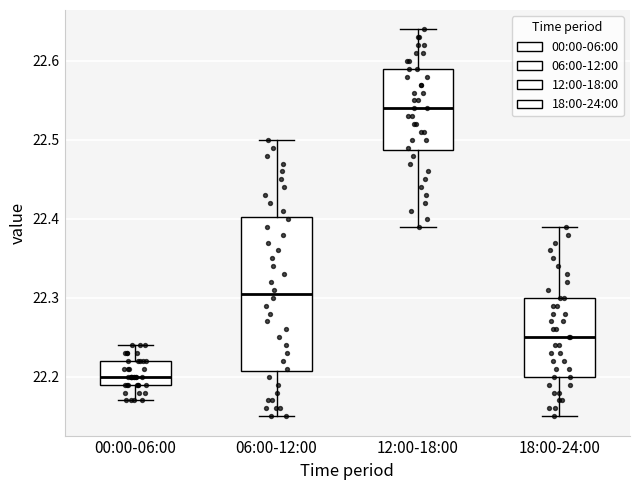

Which box's median line is the highest?

12:00-18:00